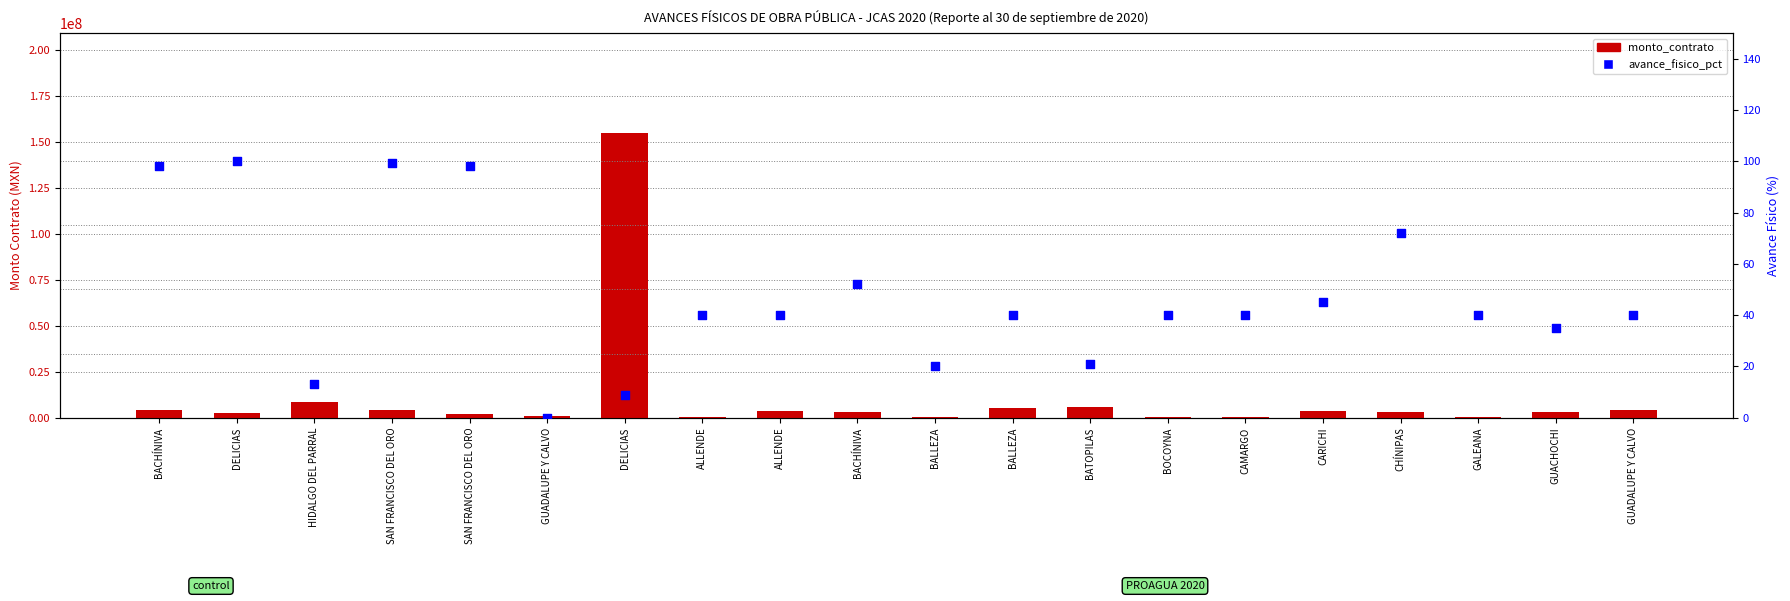

Which series reaches the maximum Y coordinate?

monto_contrato